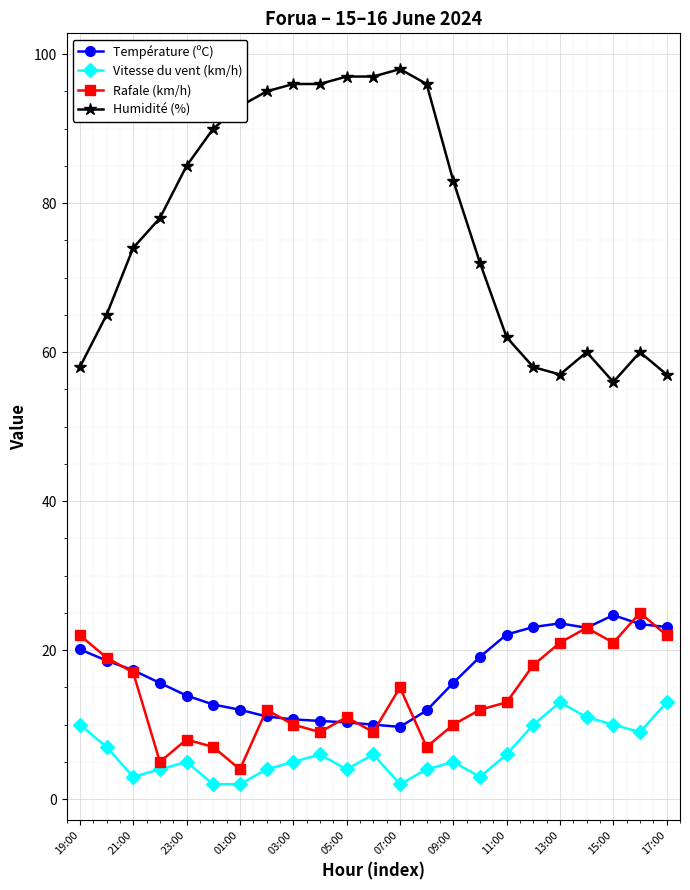

Which series has the largest range (max minus min)?

Humidité (%)